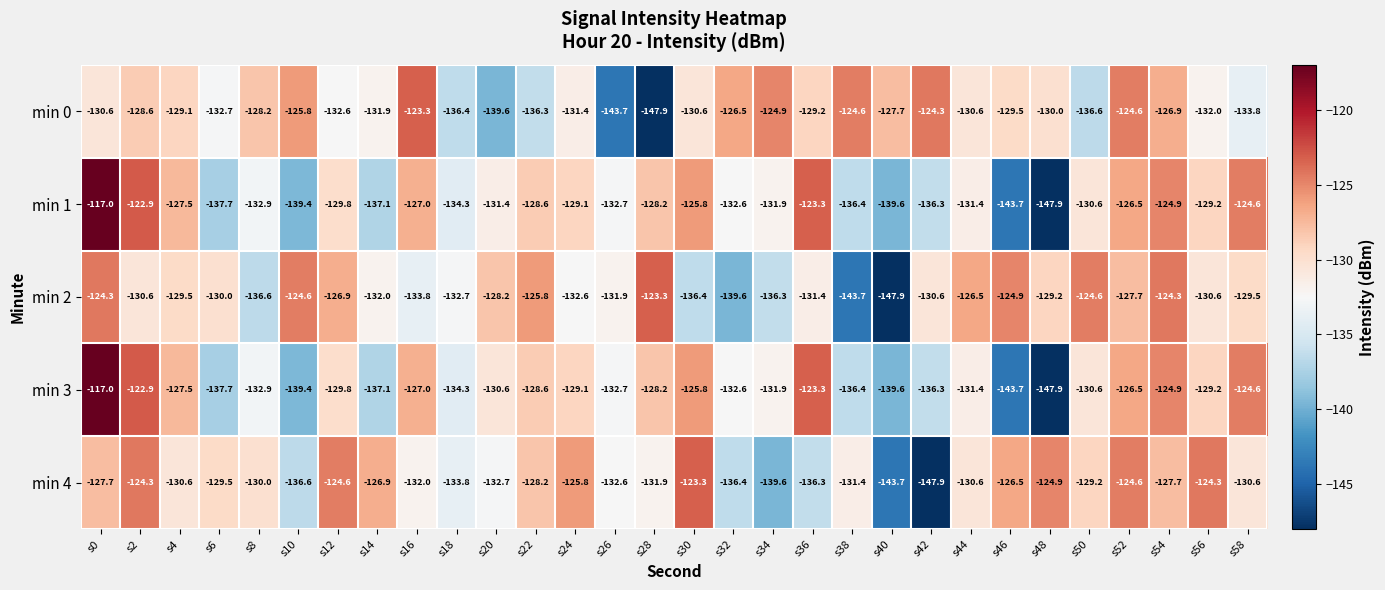

What is the sum of all min 3 values?

-3939.5